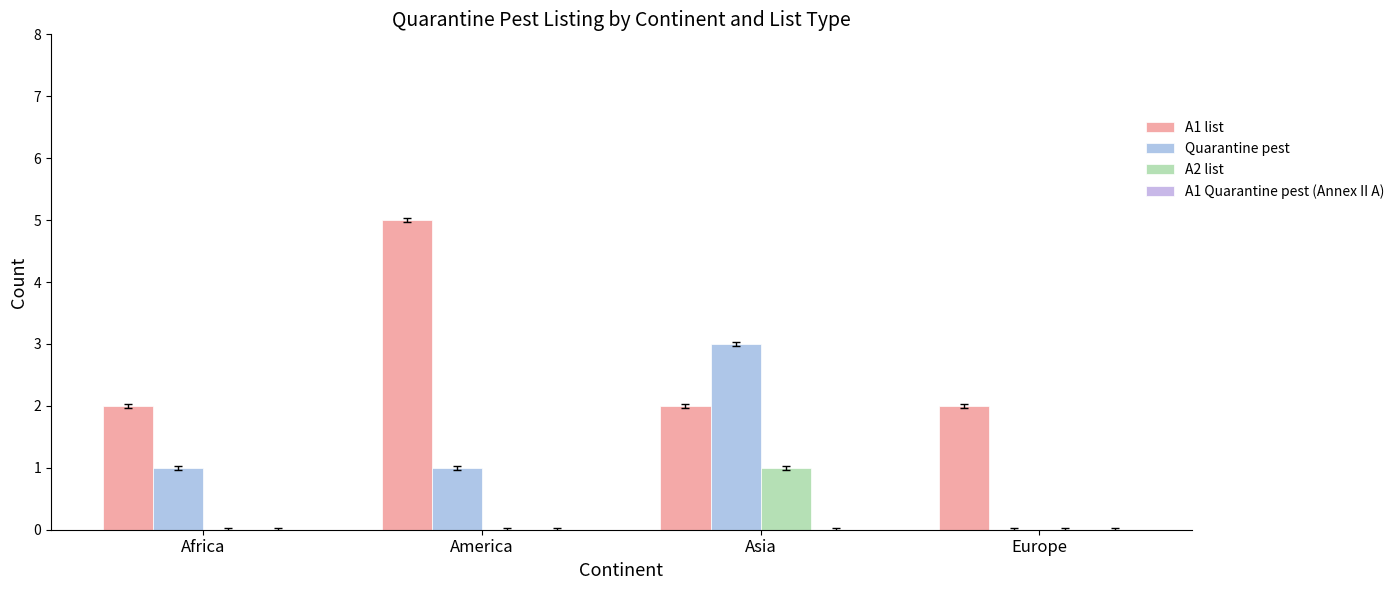

Which has a higher value, Asia or Africa?

Asia